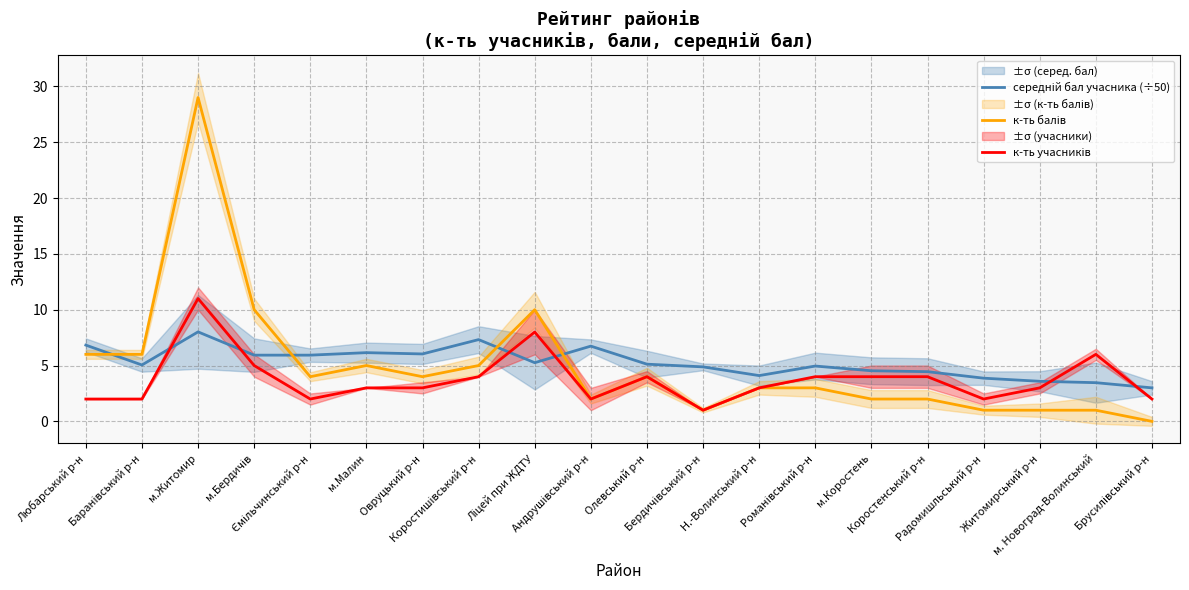

Is the value of к-ть учасників at Коростенський р-н greater than the value of к-ть балів at Любарський р-н?

No